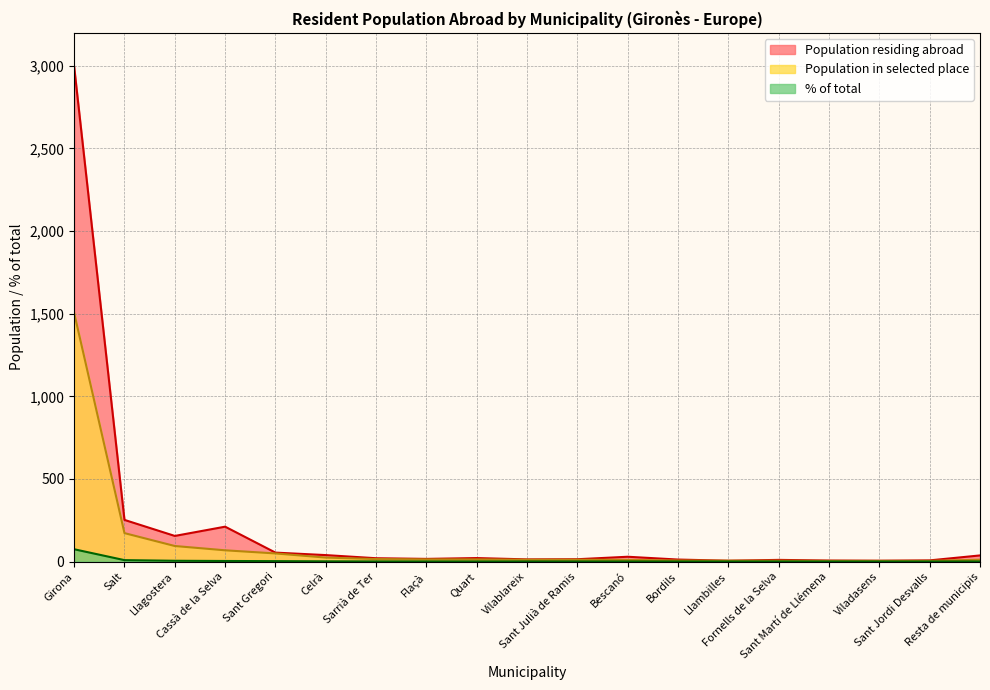

Does the chart have visible grid lines?

Yes